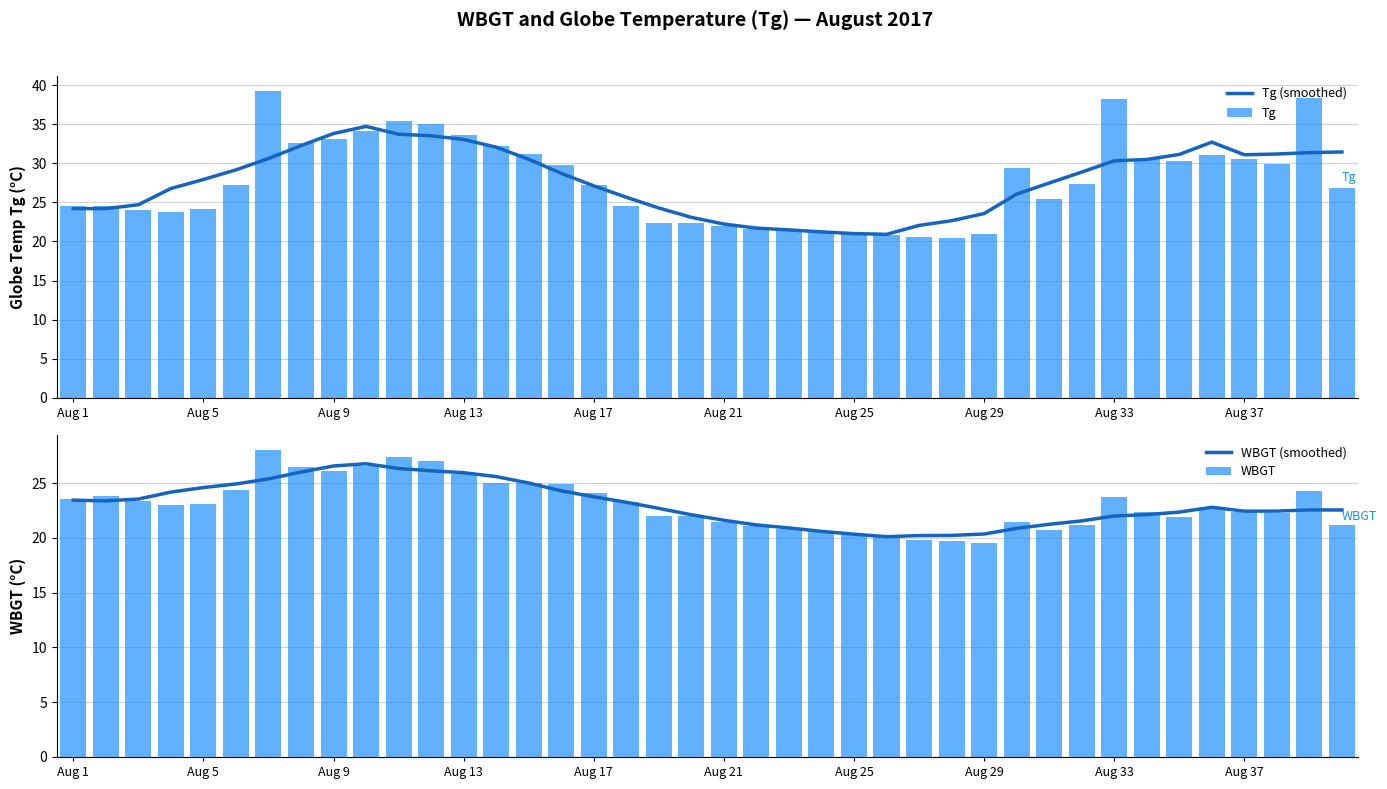

The Tg series shows 24.2 at Aug 5. True or false?

True